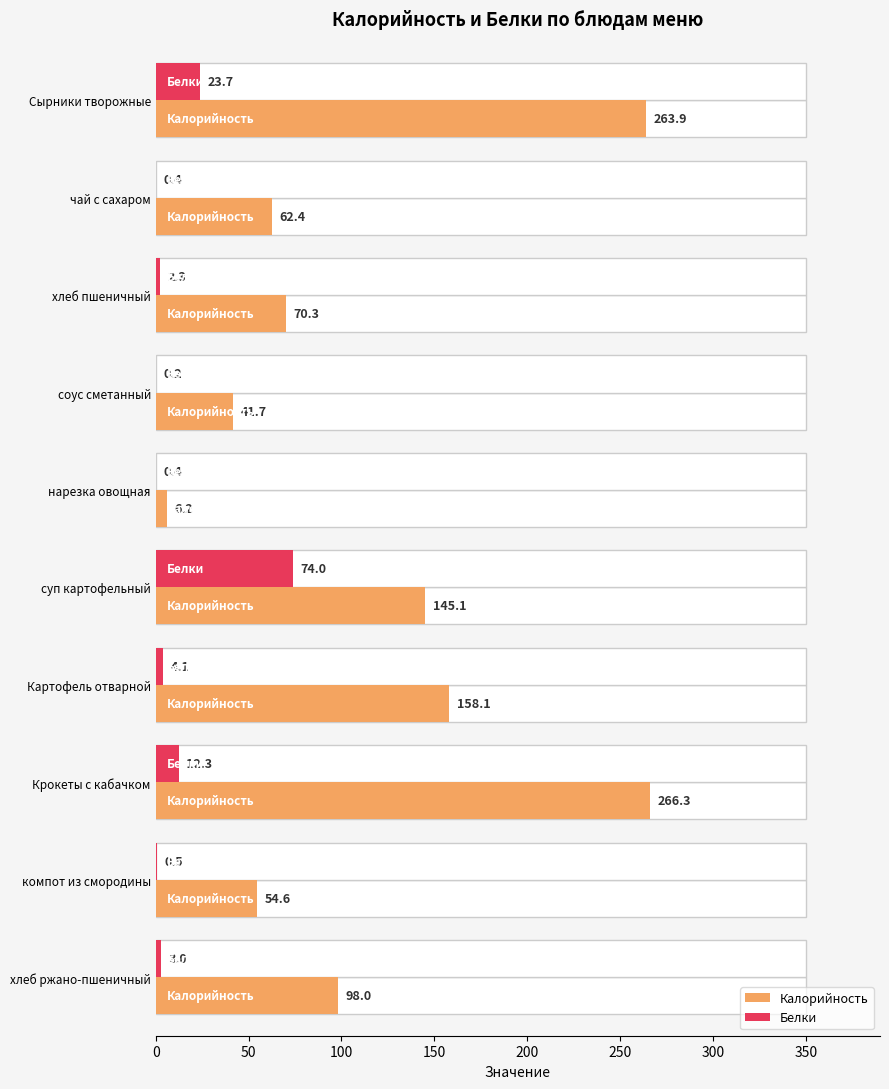

Which series has the largest total across all categories?

Калорийность